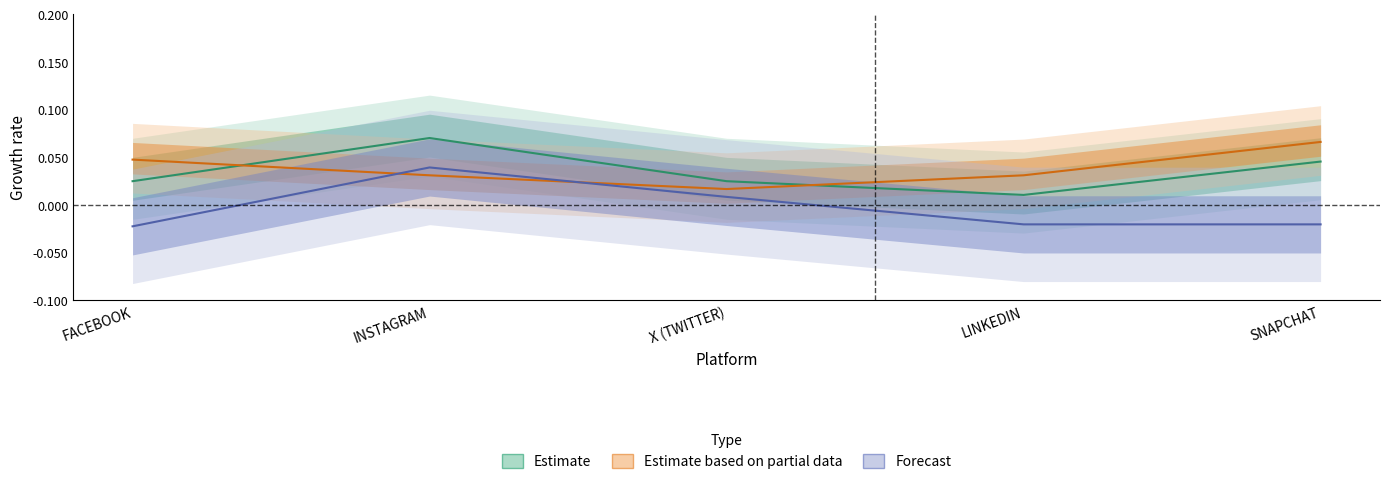

Is the value of NOUVEAUX ABONNES AUJOURD HUI at X (TWITTER) greater than the value of NOUVEAUX ABONNES LE MOIS DERNIER at INSTAGRAM?

No